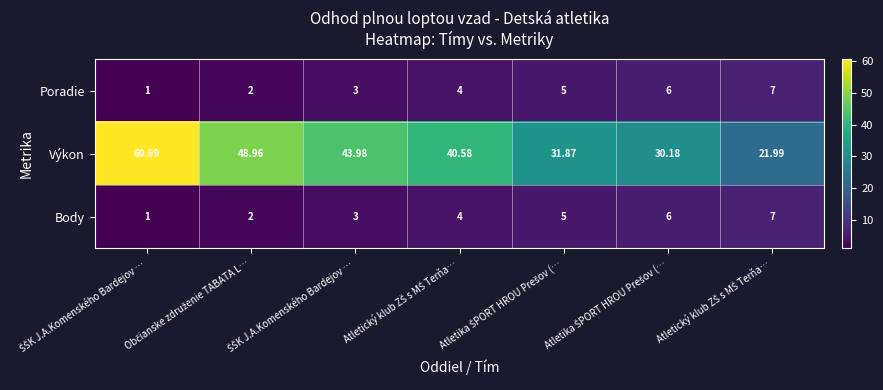

How many series are shown in this chart?

3